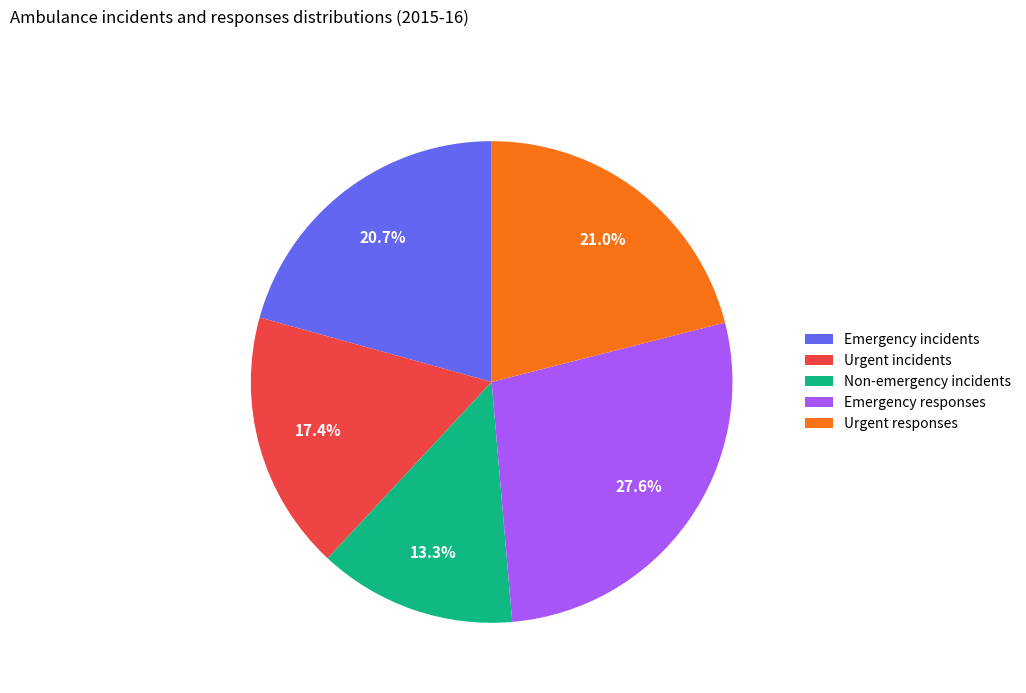

How many slices are in this pie chart?

5